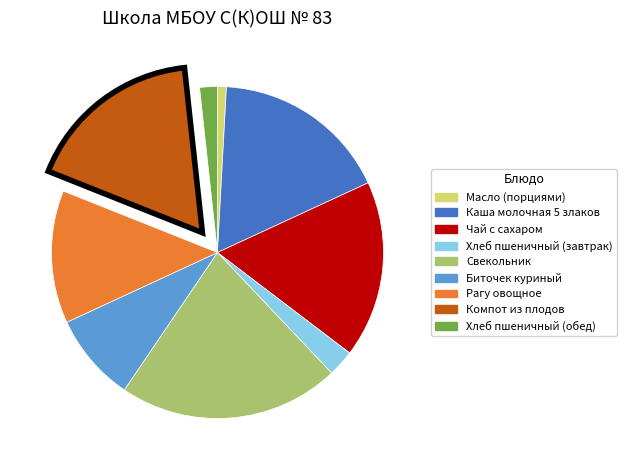

Which category has the biggest portion of the pie?

Свекольник